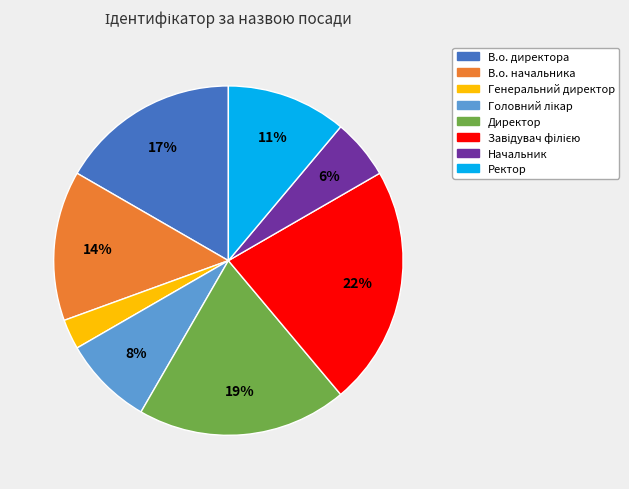

To the nearest percent, what is the average slice percentage?

12%